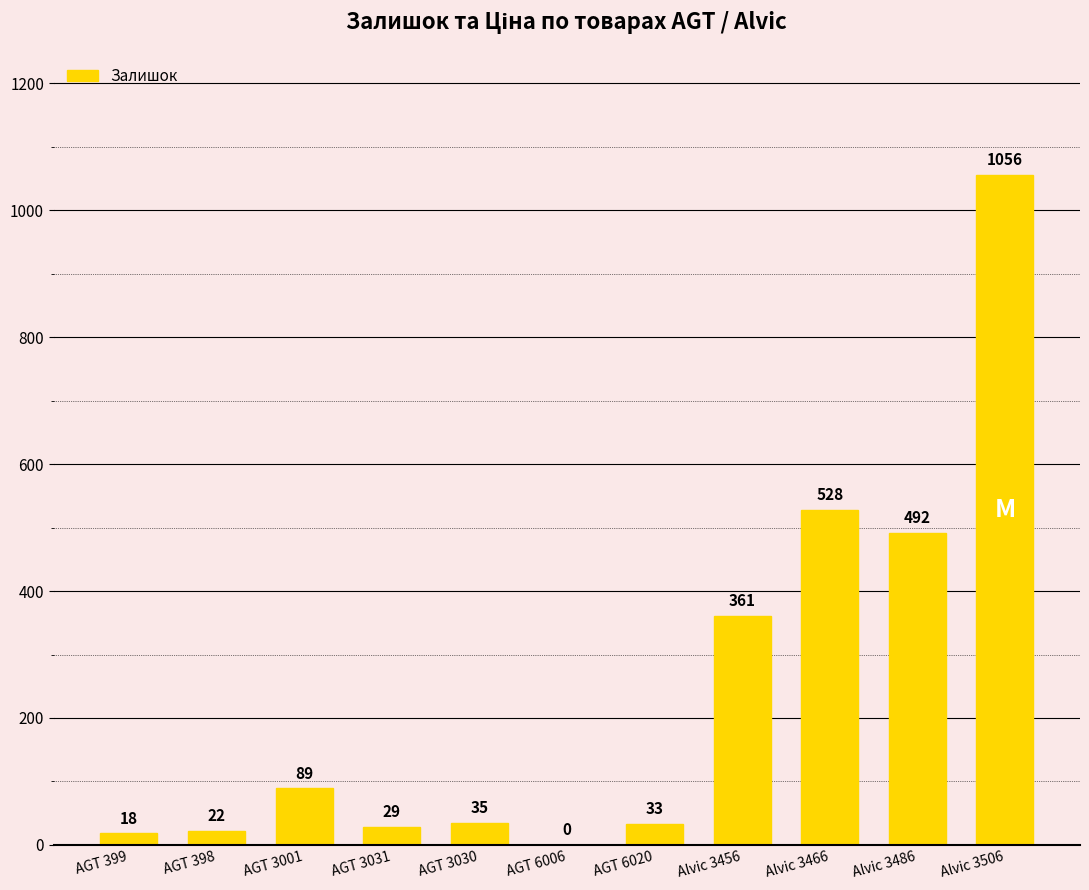

Where is the data nearest to the value 528?

Alvic 3466